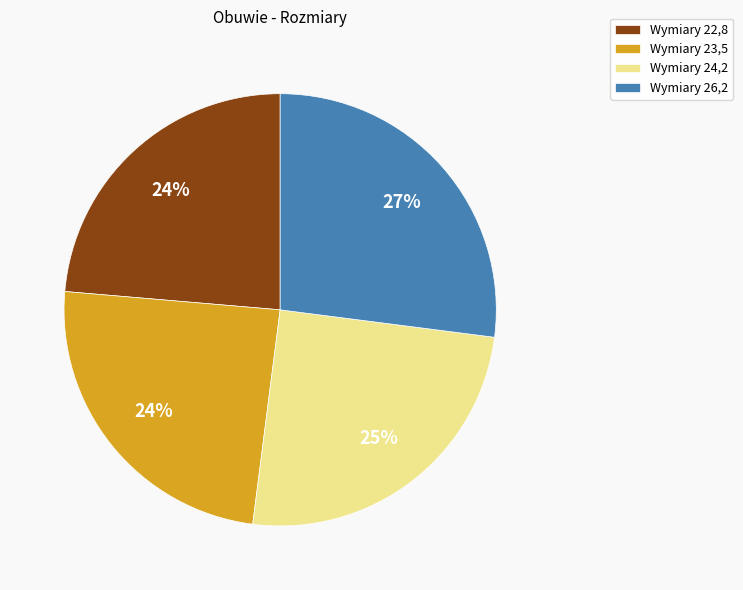

How many slices are in this pie chart?

4